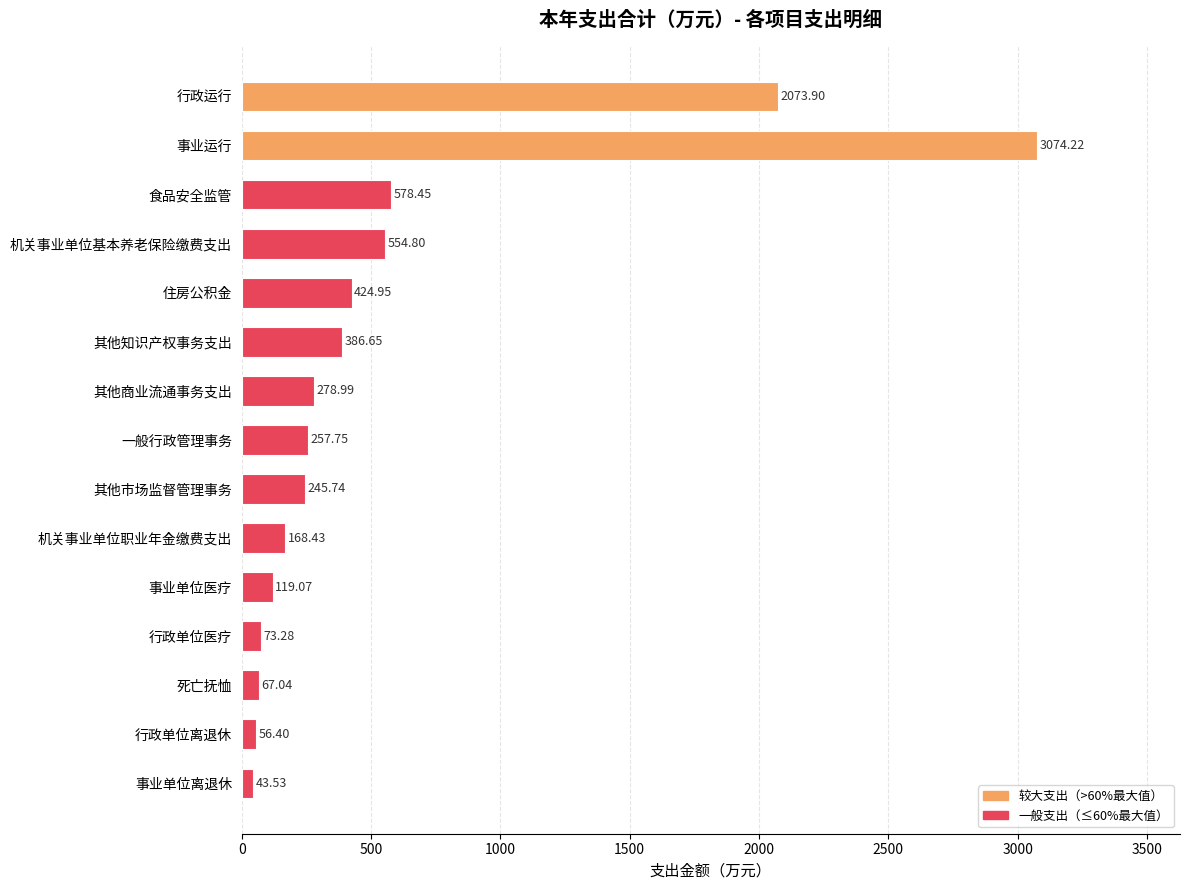

How many values are below 257?

7